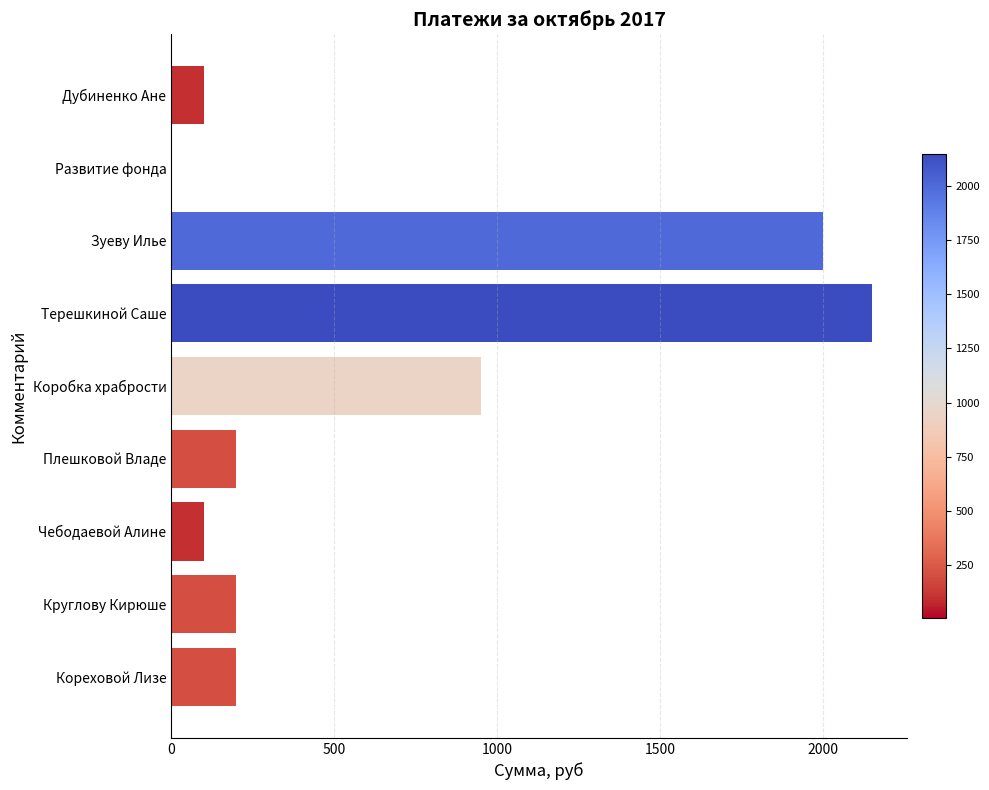

Is it true that the value at Дубиненко Ане is 100?

True